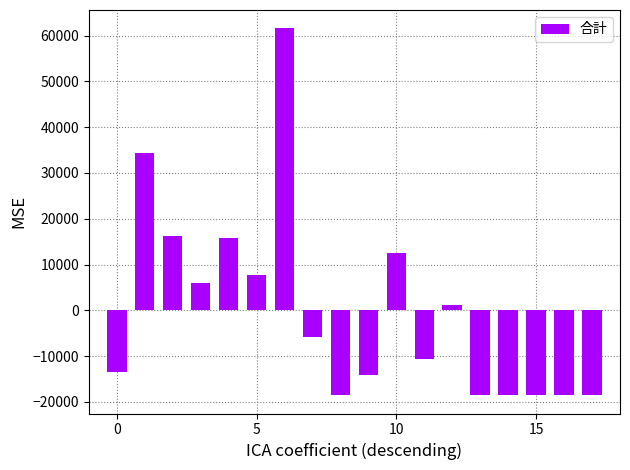

What is the difference between the maximum and minimum values?

80124.0